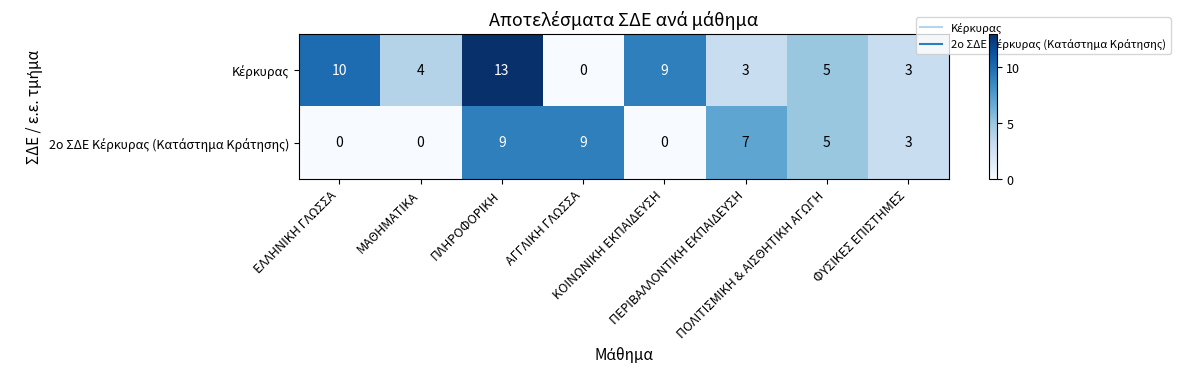

What is the maximum value shown in the chart?

13